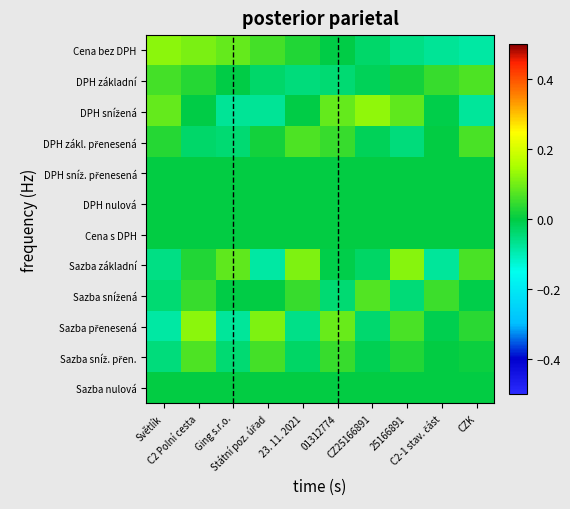

Between 25166891 and C2-1 stav. část, which series saw the biggest shift?

Sazba základní